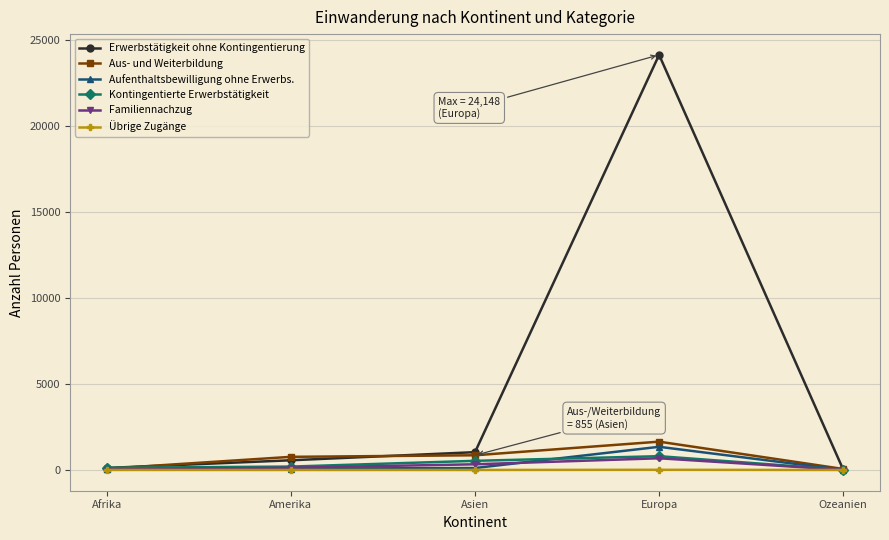

What is the label of the 2nd point from the right?

Europa